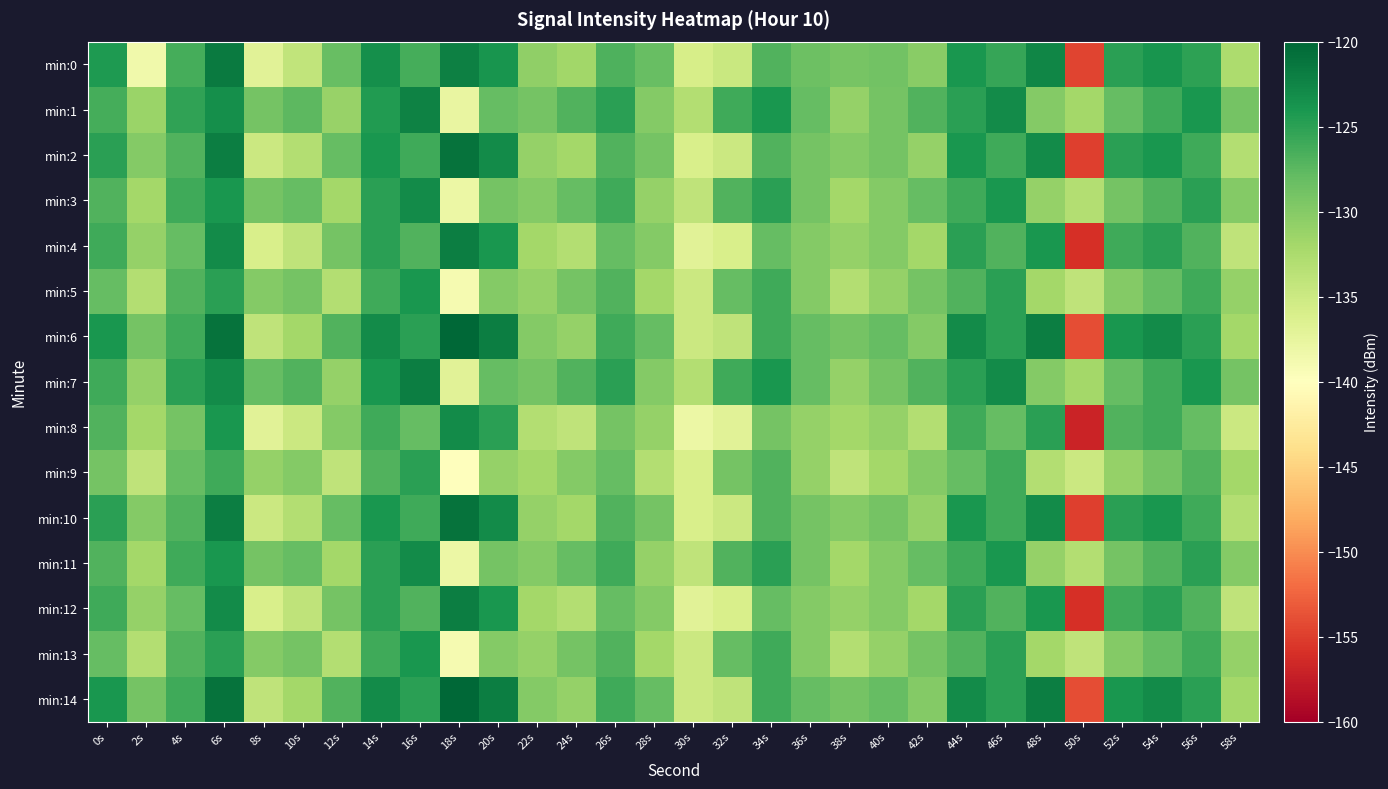

Reading left to right, list all the values displayed in this chart.

min:0: 0s=-124.2	2s=-138.6	4s=-126.3	6s=-121.6	8s=-137.0	10s=-134.1	12s=-128.2	14s=-123.3	16s=-126.3	18s=-122.1	20s=-123.9	22s=-130.7	24s=-131.8	26s=-126.8	28s=-128.1	30s=-135.9	32s=-134.8	34s=-127.0	36s=-128.5	38s=-129.1	40s=-128.8	42s=-130.2	44s=-123.9	46s=-125.6	48s=-122.6	50s=-154.5	52s=-124.9	54s=-123.8	56s=-125.1	58s=-132.6
min:1: 0s=-126.3	2s=-131.4	4s=-125.2	6s=-123.4	8s=-129.0	10s=-127.6	12s=-131.2	14s=-124.5	16s=-122.2	18s=-137.7	20s=-128.0	22s=-129.0	24s=-127.0	26s=-125.0	28s=-130.0	30s=-133.0	32s=-126.0	34s=-124.0	36s=-128.0	38s=-131.0	40s=-129.0	42s=-127.0	44s=-125.0	46s=-123.0	48s=-130.0	50s=-132.0	52s=-128.0	54s=-126.0	56s=-124.0	58s=-129.0
min:2: 0s=-125.0	2s=-130.0	4s=-127.0	6s=-122.0	8s=-135.0	10s=-133.0	12s=-128.0	14s=-124.0	16s=-126.0	18s=-121.0	20s=-123.0	22s=-131.0	24s=-132.0	26s=-127.0	28s=-129.0	30s=-136.0	32s=-135.0	34s=-127.0	36s=-129.0	38s=-130.0	40s=-129.0	42s=-131.0	44s=-124.0	46s=-126.0	48s=-123.0	50s=-155.0	52s=-125.0	54s=-124.0	56s=-126.0	58s=-133.0
min:3: 0s=-127.0	2s=-132.0	4s=-126.0	6s=-124.0	8s=-129.0	10s=-128.0	12s=-132.0	14s=-125.0	16s=-123.0	18s=-138.0	20s=-129.0	22s=-130.0	24s=-128.0	26s=-126.0	28s=-131.0	30s=-134.0	32s=-127.0	34s=-125.0	36s=-129.0	38s=-132.0	40s=-130.0	42s=-128.0	44s=-126.0	46s=-124.0	48s=-131.0	50s=-133.0	52s=-129.0	54s=-127.0	56s=-125.0	58s=-130.0
min:4: 0s=-126.0	2s=-131.0	4s=-128.0	6s=-123.0	8s=-136.0	10s=-134.0	12s=-129.0	14s=-125.0	16s=-127.0	18s=-122.0	20s=-124.0	22s=-132.0	24s=-133.0	26s=-128.0	28s=-130.0	30s=-137.0	32s=-136.0	34s=-128.0	36s=-130.0	38s=-131.0	40s=-130.0	42s=-132.0	44s=-125.0	46s=-127.0	48s=-124.0	50s=-156.0	52s=-126.0	54s=-125.0	56s=-127.0	58s=-134.0
min:5: 0s=-128.0	2s=-133.0	4s=-127.0	6s=-125.0	8s=-130.0	10s=-129.0	12s=-133.0	14s=-126.0	16s=-124.0	18s=-139.0	20s=-130.0	22s=-131.0	24s=-129.0	26s=-127.0	28s=-132.0	30s=-135.0	32s=-128.0	34s=-126.0	36s=-130.0	38s=-133.0	40s=-131.0	42s=-129.0	44s=-127.0	46s=-125.0	48s=-132.0	50s=-134.0	52s=-130.0	54s=-128.0	56s=-126.0	58s=-131.0
min:6: 0s=-124.0	2s=-129.0	4s=-126.0	6s=-121.0	8s=-134.0	10s=-132.0	12s=-127.0	14s=-123.0	16s=-125.0	18s=-120.0	20s=-122.0	22s=-130.0	24s=-131.0	26s=-126.0	28s=-128.0	30s=-135.0	32s=-134.0	34s=-126.0	36s=-128.0	38s=-129.0	40s=-128.0	42s=-130.0	44s=-123.0	46s=-125.0	48s=-122.0	50s=-154.0	52s=-124.0	54s=-123.0	56s=-125.0	58s=-132.0
min:7: 0s=-126.0	2s=-131.0	4s=-125.0	6s=-123.0	8s=-128.0	10s=-127.0	12s=-131.0	14s=-124.0	16s=-122.0	18s=-137.0	20s=-128.0	22s=-129.0	24s=-127.0	26s=-125.0	28s=-130.0	30s=-133.0	32s=-126.0	34s=-124.0	36s=-128.0	38s=-131.0	40s=-129.0	42s=-127.0	44s=-125.0	46s=-123.0	48s=-130.0	50s=-132.0	52s=-128.0	54s=-126.0	56s=-124.0	58s=-129.0
min:8: 0s=-127.0	2s=-132.0	4s=-129.0	6s=-124.0	8s=-137.0	10s=-135.0	12s=-130.0	14s=-126.0	16s=-128.0	18s=-123.0	20s=-125.0	22s=-133.0	24s=-134.0	26s=-129.0	28s=-131.0	30s=-138.0	32s=-137.0	34s=-129.0	36s=-131.0	38s=-132.0	40s=-131.0	42s=-133.0	44s=-126.0	46s=-128.0	48s=-125.0	50s=-157.0	52s=-127.0	54s=-126.0	56s=-128.0	58s=-135.0
min:9: 0s=-129.0	2s=-134.0	4s=-128.0	6s=-126.0	8s=-131.0	10s=-130.0	12s=-134.0	14s=-127.0	16s=-125.0	18s=-140.0	20s=-131.0	22s=-132.0	24s=-130.0	26s=-128.0	28s=-133.0	30s=-136.0	32s=-129.0	34s=-127.0	36s=-131.0	38s=-134.0	40s=-132.0	42s=-130.0	44s=-128.0	46s=-126.0	48s=-133.0	50s=-135.0	52s=-131.0	54s=-129.0	56s=-127.0	58s=-132.0
min:10: 0s=-125.0	2s=-130.0	4s=-127.0	6s=-122.0	8s=-135.0	10s=-133.0	12s=-128.0	14s=-124.0	16s=-126.0	18s=-121.0	20s=-123.0	22s=-131.0	24s=-132.0	26s=-127.0	28s=-129.0	30s=-136.0	32s=-135.0	34s=-127.0	36s=-129.0	38s=-130.0	40s=-129.0	42s=-131.0	44s=-124.0	46s=-126.0	48s=-123.0	50s=-155.0	52s=-125.0	54s=-124.0	56s=-126.0	58s=-133.0
min:11: 0s=-127.0	2s=-132.0	4s=-126.0	6s=-124.0	8s=-129.0	10s=-128.0	12s=-132.0	14s=-125.0	16s=-123.0	18s=-138.0	20s=-129.0	22s=-130.0	24s=-128.0	26s=-126.0	28s=-131.0	30s=-134.0	32s=-127.0	34s=-125.0	36s=-129.0	38s=-132.0	40s=-130.0	42s=-128.0	44s=-126.0	46s=-124.0	48s=-131.0	50s=-133.0	52s=-129.0	54s=-127.0	56s=-125.0	58s=-130.0
min:12: 0s=-126.0	2s=-131.0	4s=-128.0	6s=-123.0	8s=-136.0	10s=-134.0	12s=-129.0	14s=-125.0	16s=-127.0	18s=-122.0	20s=-124.0	22s=-132.0	24s=-133.0	26s=-128.0	28s=-130.0	30s=-137.0	32s=-136.0	34s=-128.0	36s=-130.0	38s=-131.0	40s=-130.0	42s=-132.0	44s=-125.0	46s=-127.0	48s=-124.0	50s=-156.0	52s=-126.0	54s=-125.0	56s=-127.0	58s=-134.0
min:13: 0s=-128.0	2s=-133.0	4s=-127.0	6s=-125.0	8s=-130.0	10s=-129.0	12s=-133.0	14s=-126.0	16s=-124.0	18s=-139.0	20s=-130.0	22s=-131.0	24s=-129.0	26s=-127.0	28s=-132.0	30s=-135.0	32s=-128.0	34s=-126.0	36s=-130.0	38s=-133.0	40s=-131.0	42s=-129.0	44s=-127.0	46s=-125.0	48s=-132.0	50s=-134.0	52s=-130.0	54s=-128.0	56s=-126.0	58s=-131.0
min:14: 0s=-124.0	2s=-129.0	4s=-126.0	6s=-121.0	8s=-134.0	10s=-132.0	12s=-127.0	14s=-123.0	16s=-125.0	18s=-120.0	20s=-122.0	22s=-130.0	24s=-131.0	26s=-126.0	28s=-128.0	30s=-135.0	32s=-134.0	34s=-126.0	36s=-128.0	38s=-129.0	40s=-128.0	42s=-130.0	44s=-123.0	46s=-125.0	48s=-122.0	50s=-154.0	52s=-124.0	54s=-123.0	56s=-125.0	58s=-132.0